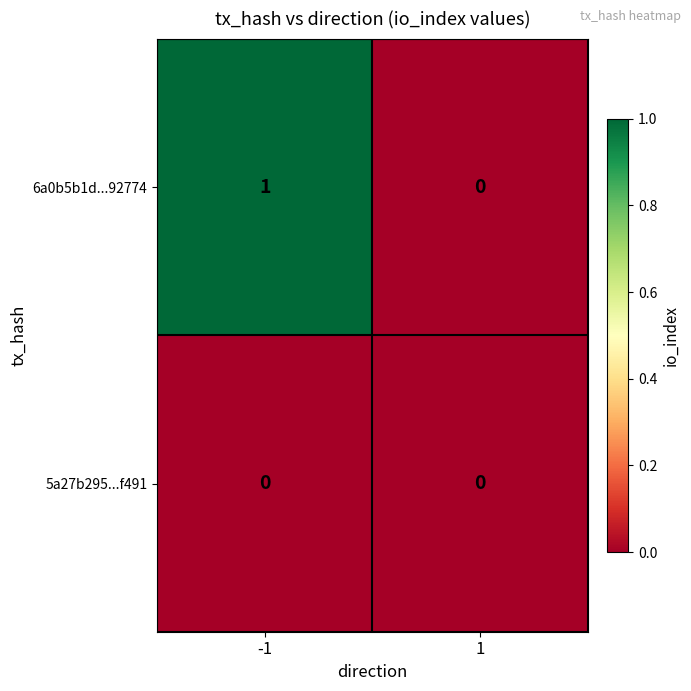

Reading left to right, list all the values displayed in this chart.

6a0b5b1d...92774: 1	0
5a27b295...f491: 0	0